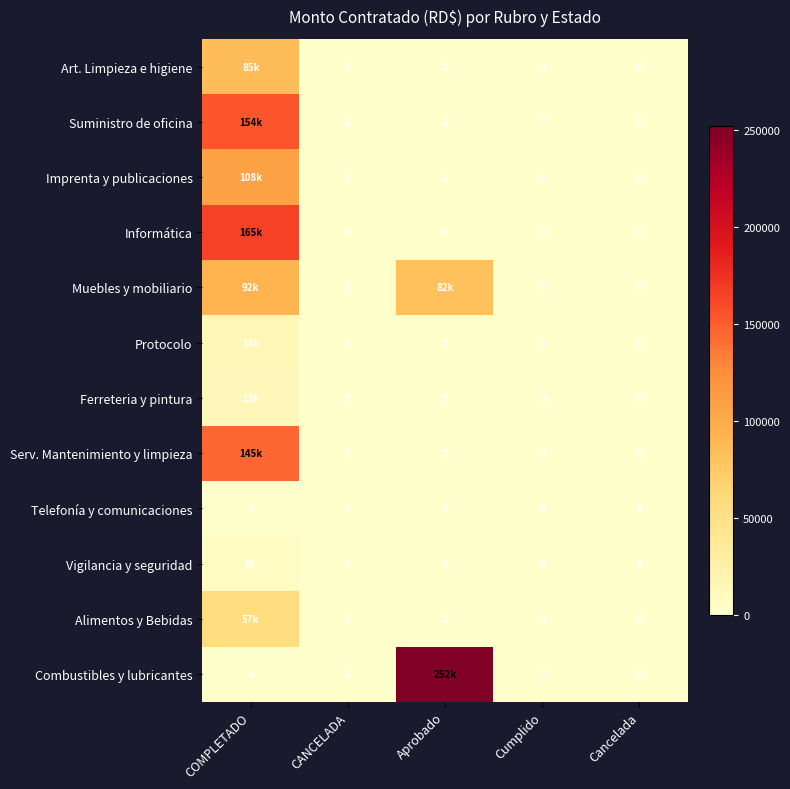

At how many categories does at least one series exceed 157821?

2